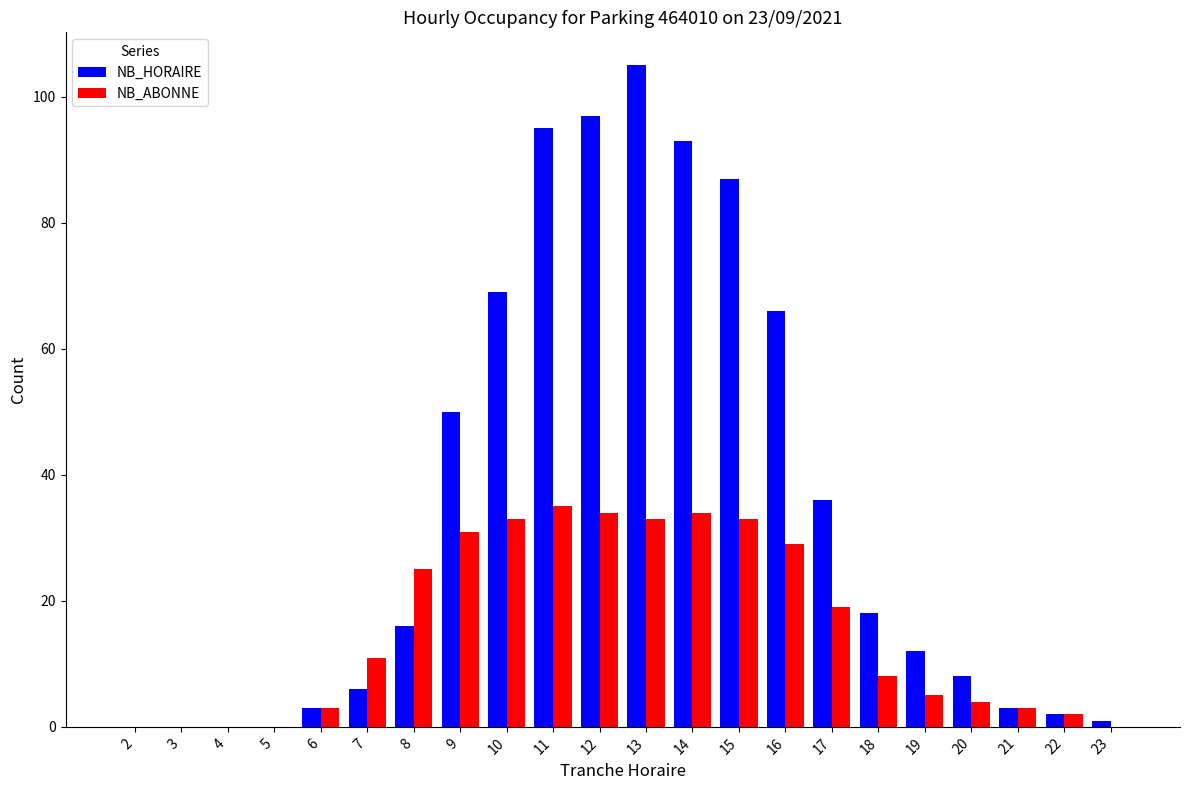

The value of NB_HORAIRE at 17 is 53. True or false?

False